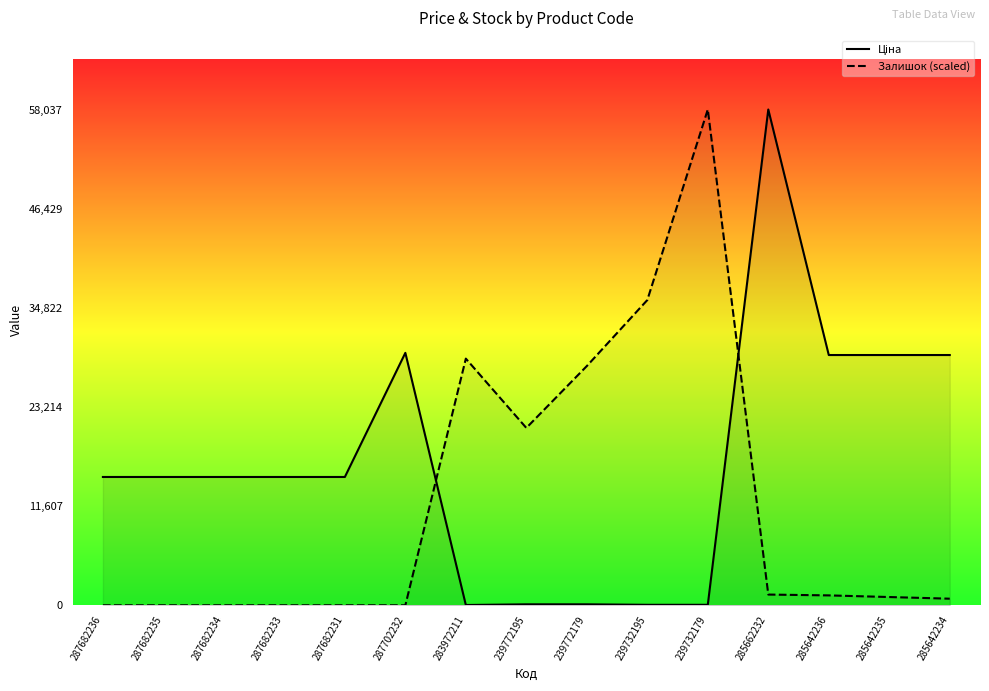

True or false: Ціна and Залишок (scaled) cross at least once.

True